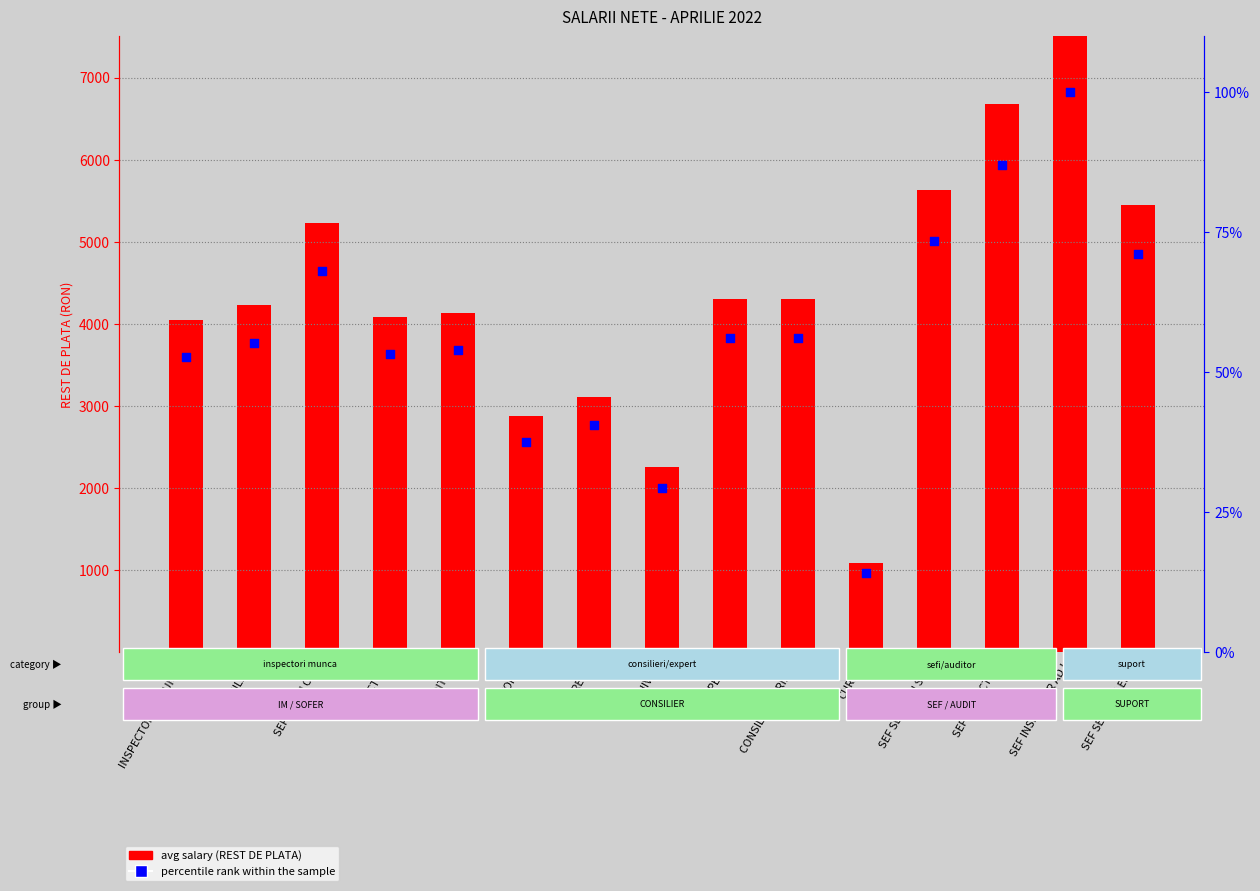

Which series has the largest total across all categories?

Avg Salary (REST DE PLATA)